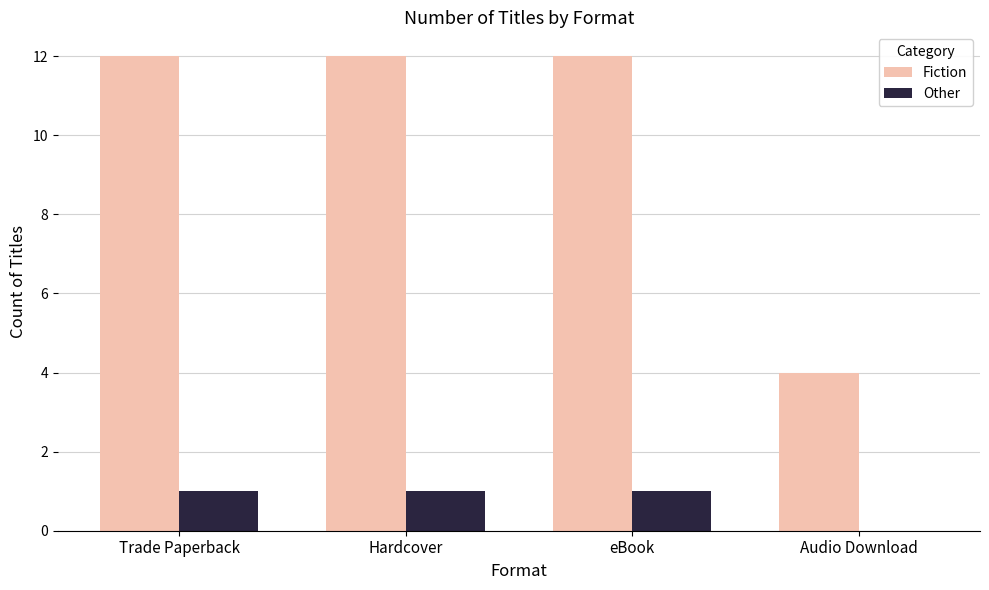

What is the total value across all series at Hardcover?

13